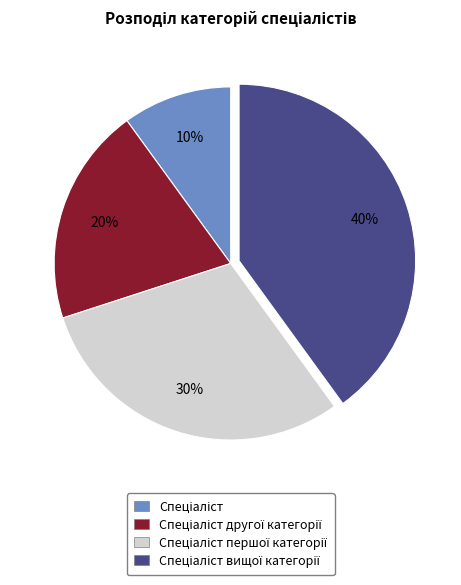

Does any single category account for the majority?

No